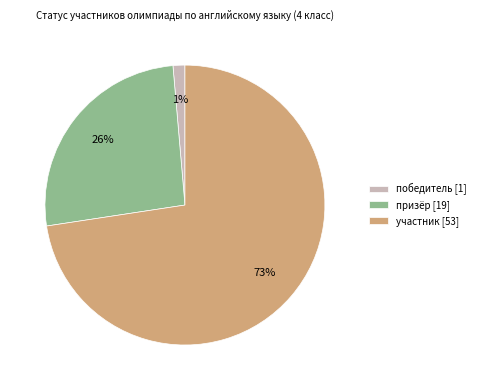

True or false: призёр accounts for 26% of the total.

True